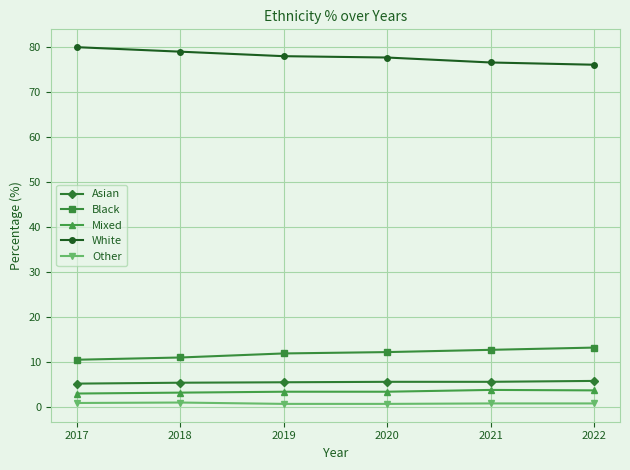

Is it true that Black equals 20.3 at 2019?

False